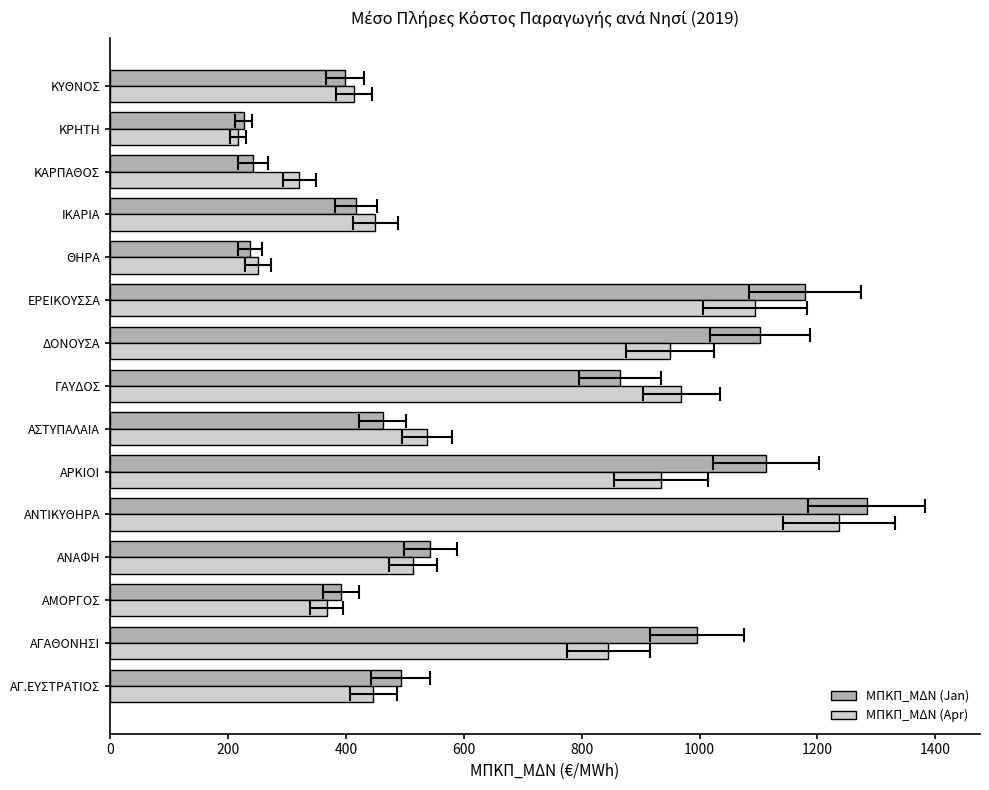

The value of ΜΠΚΠ_ΜΔΝ (Apr) at ΓΑΥΔΟΣ is 638.5. True or false?

False